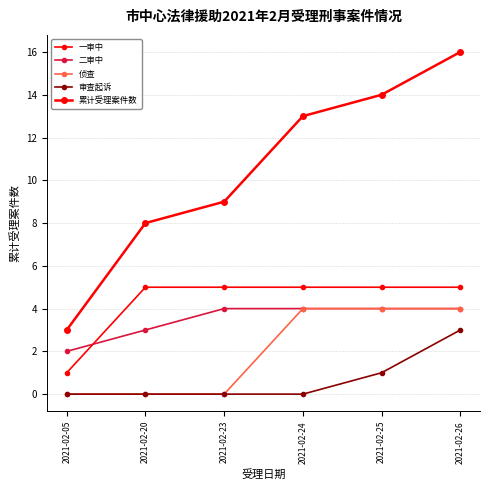

How many lines are shown in the chart?

5